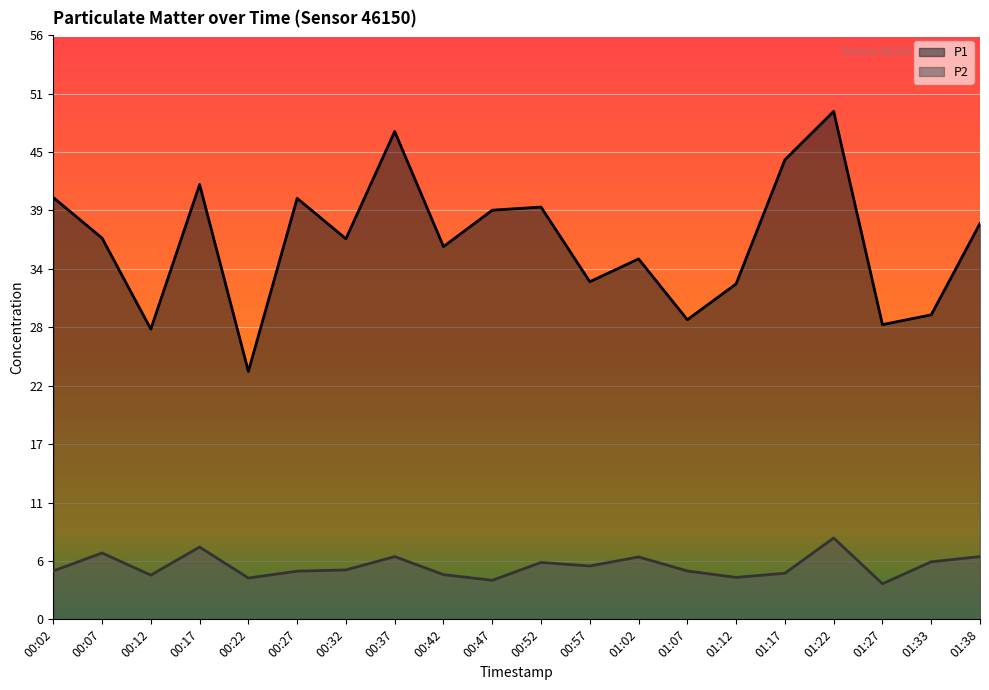

Where is P1 nearest to the value 36?

00:42